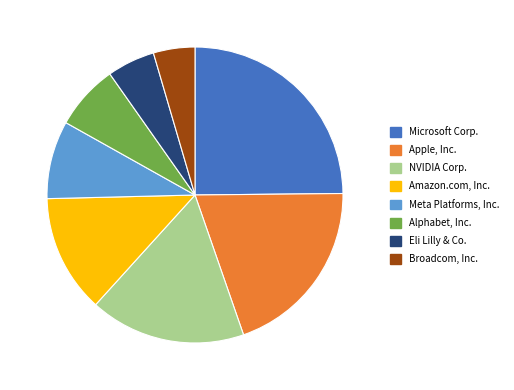

Rank the categories by value from highest to lowest.

Microsoft Corp., Apple, Inc., NVIDIA Corp., Amazon.com, Inc., Meta Platforms, Inc., Alphabet, Inc., Eli Lilly & Co., Broadcom, Inc.